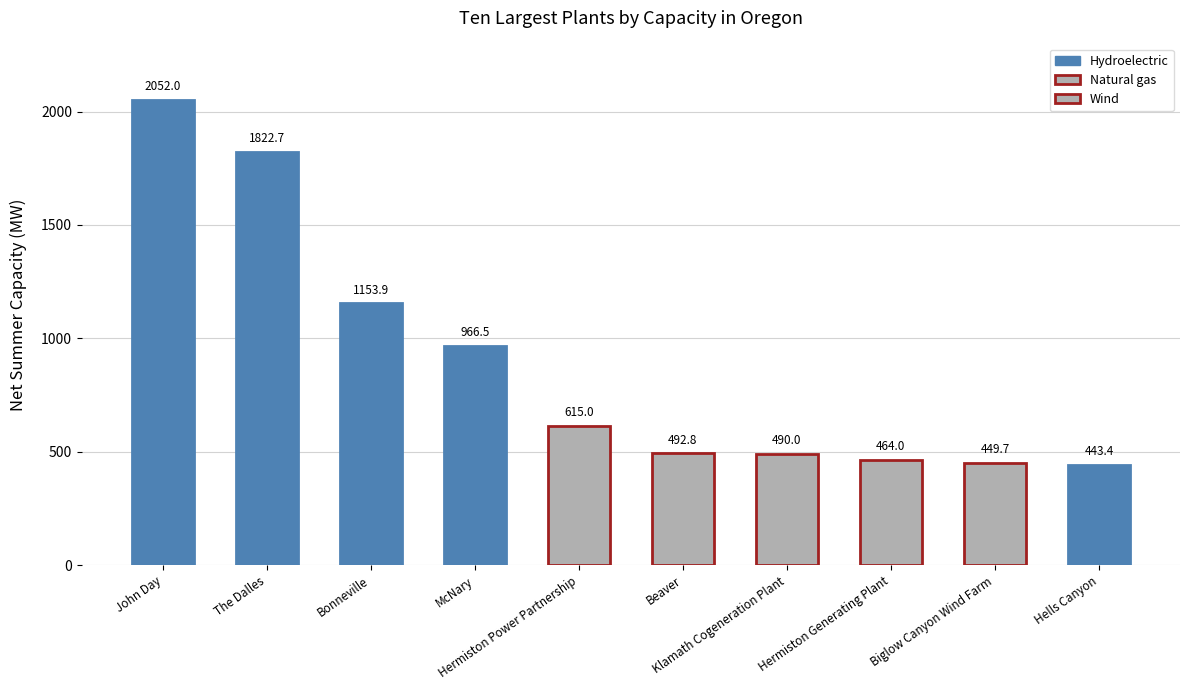

The value at Biglow Canyon Wind Farm is 449.7. True or false?

True